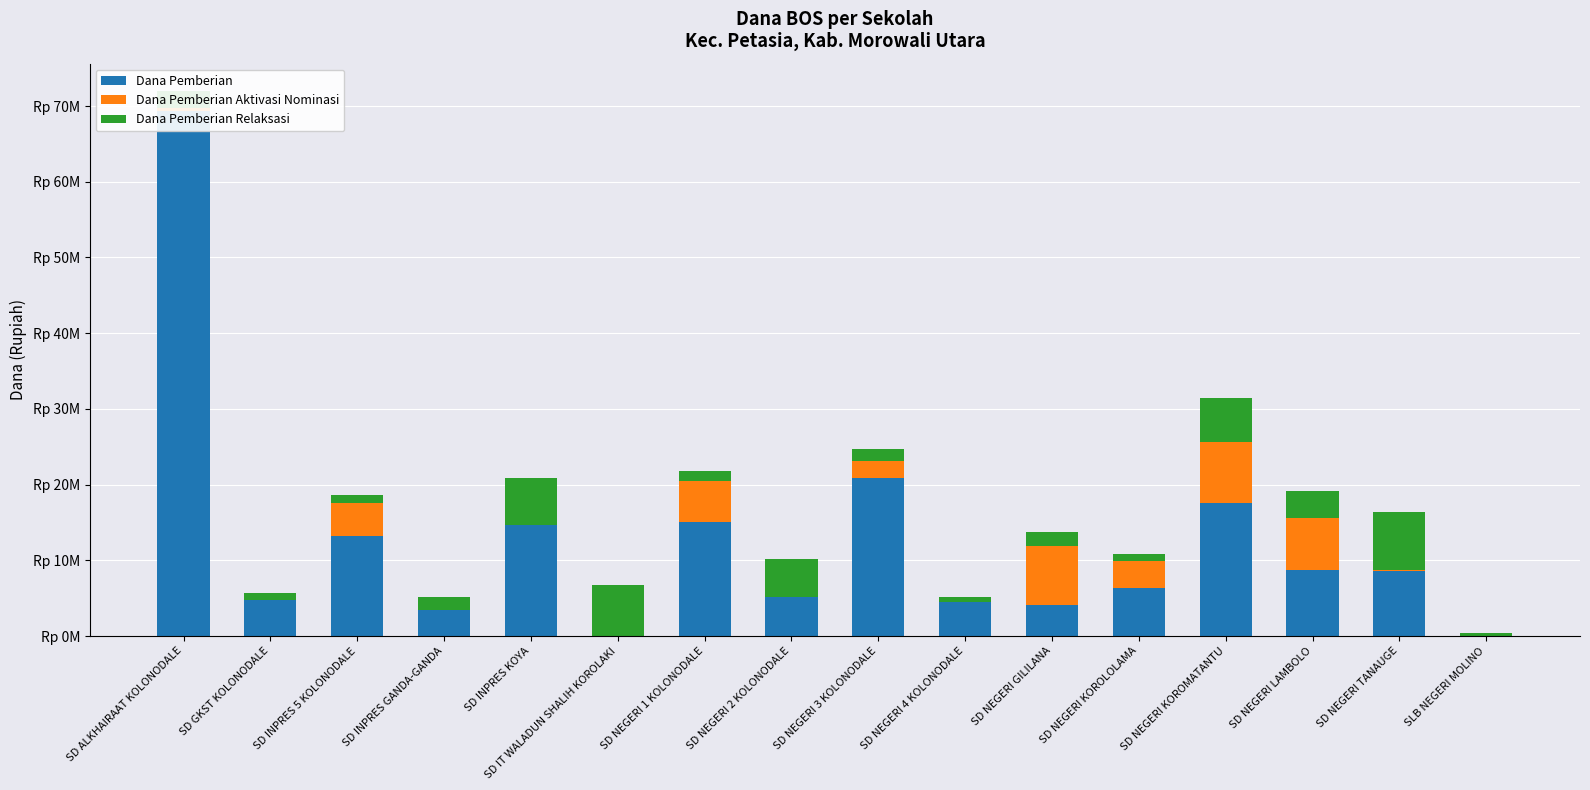

Is it true that Dana Pemberian equals 0 at SD IT WALADUN SHALIH KOROLAKI?

True